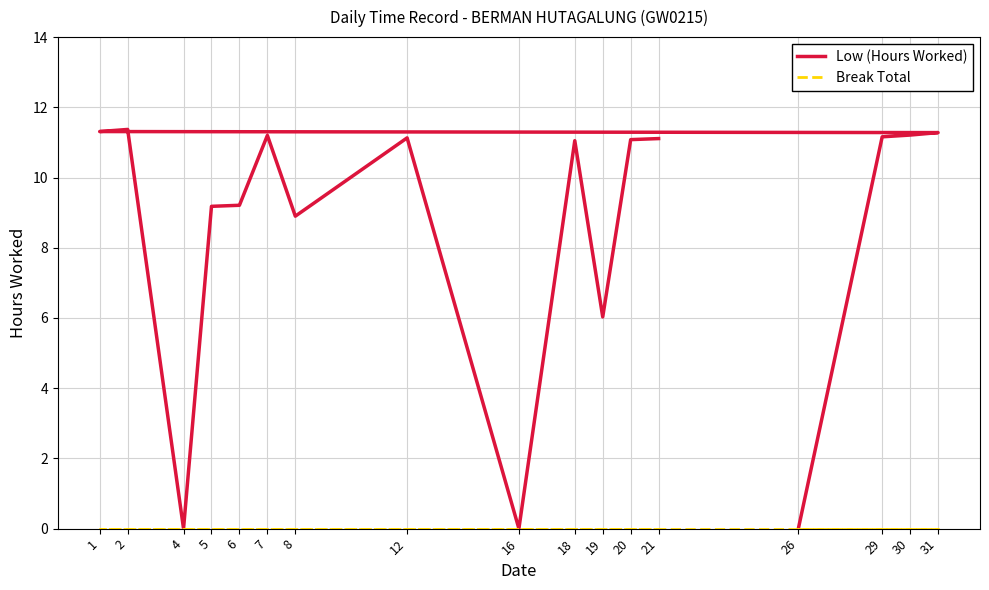

How many lines are shown in the chart?

2